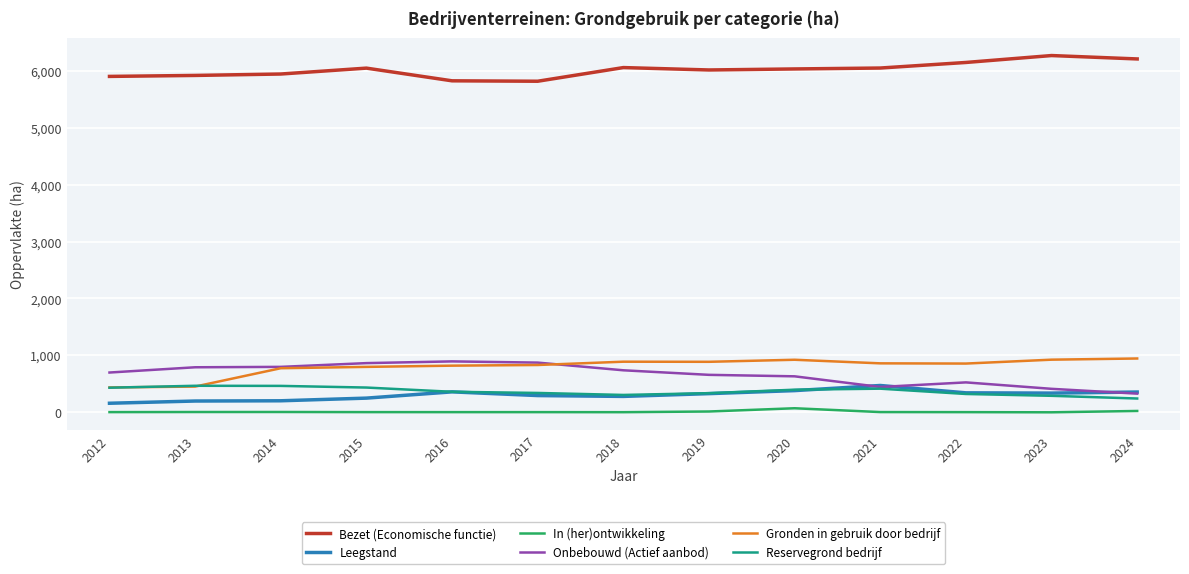

True or false: Onbebouwd (Actief aanbod) has a value of 798.1 at 2014.

True